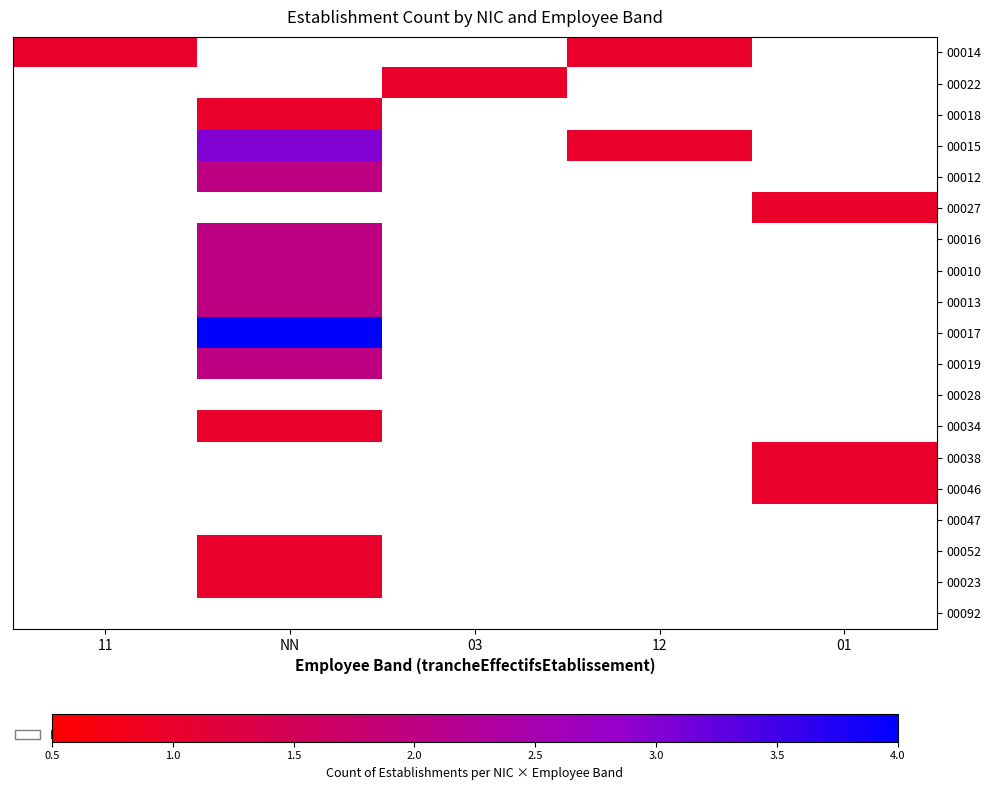

What is the minimum value shown in the chart?

1.0